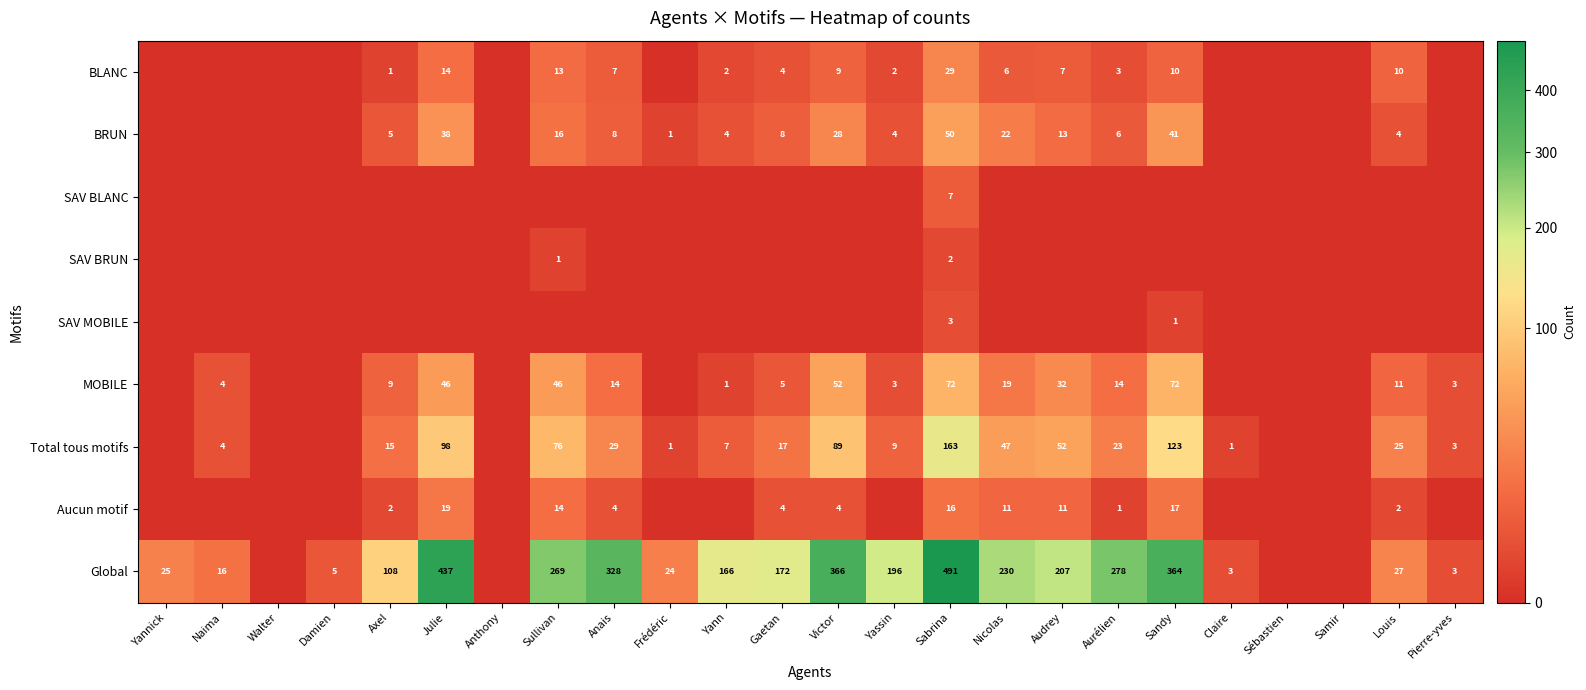

What is the sum of the Total tous motifs values at Aurélien and Sullivan?

99